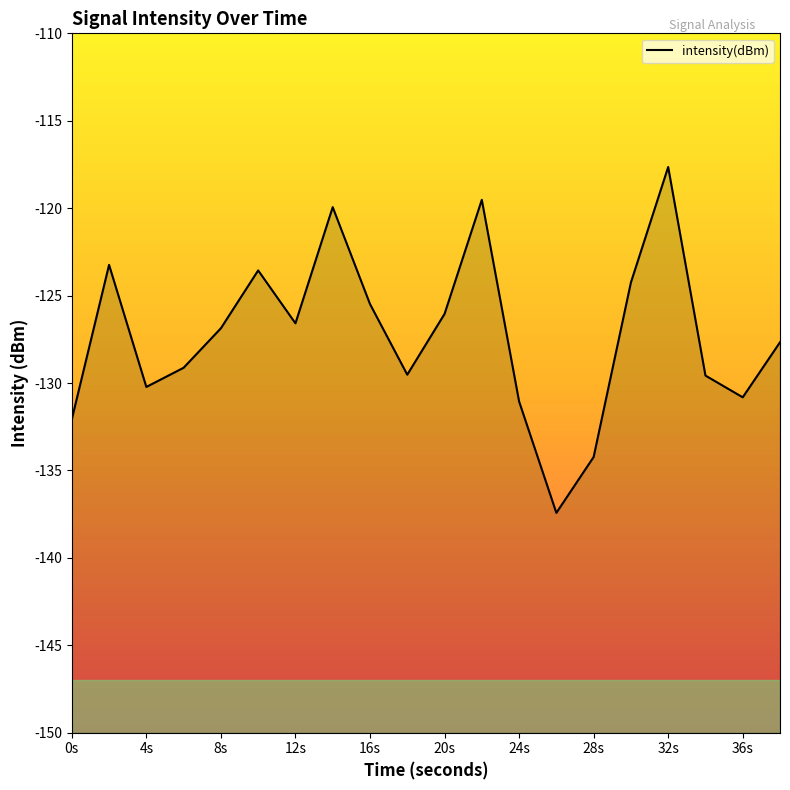

The value at 10 is -203.4. True or false?

False